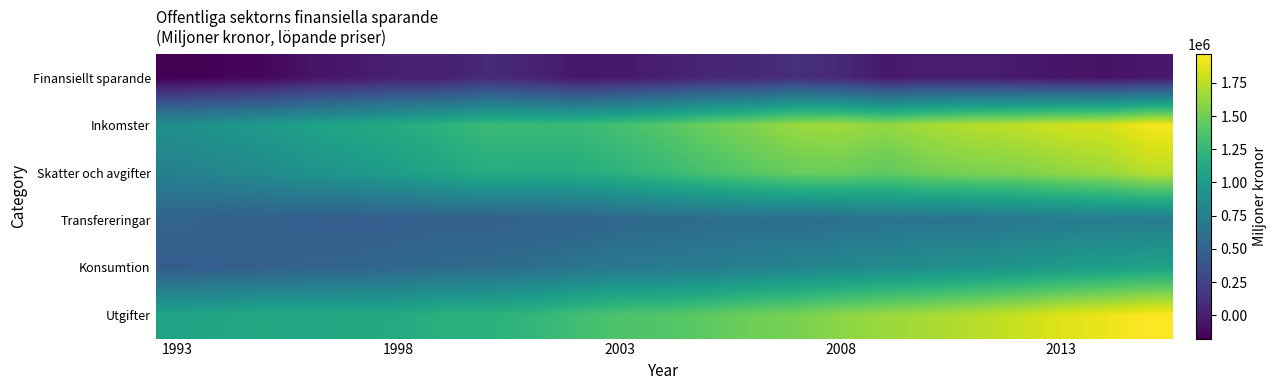

At which category is the sum across all series the highest?

22